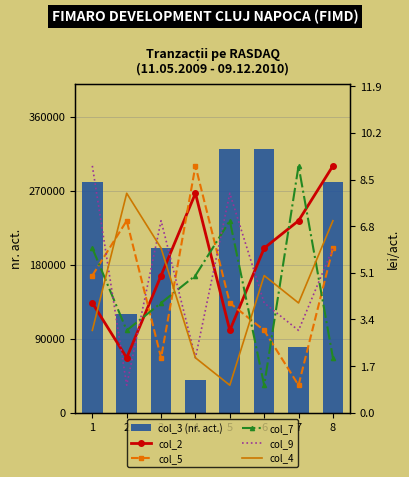

What is the maximum value shown in the chart?

320000